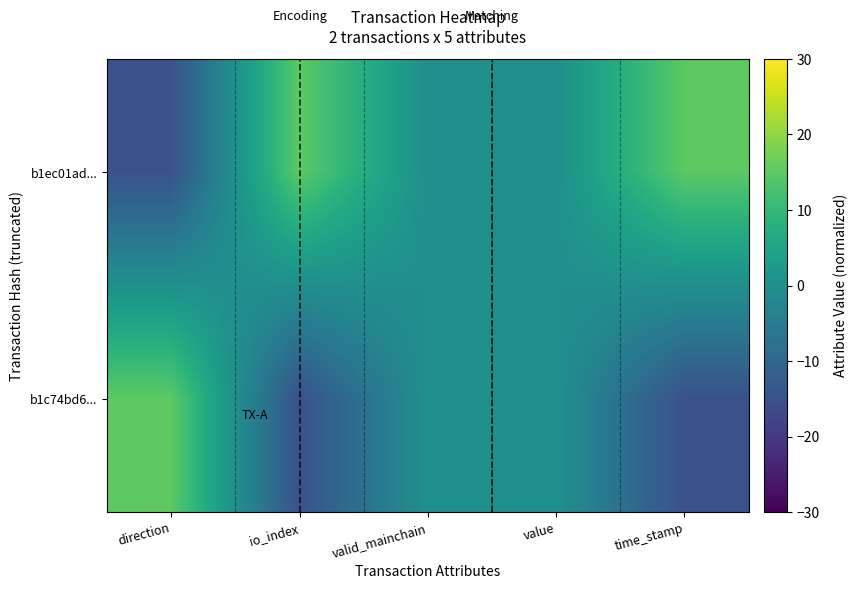

How many series are shown in this chart?

2